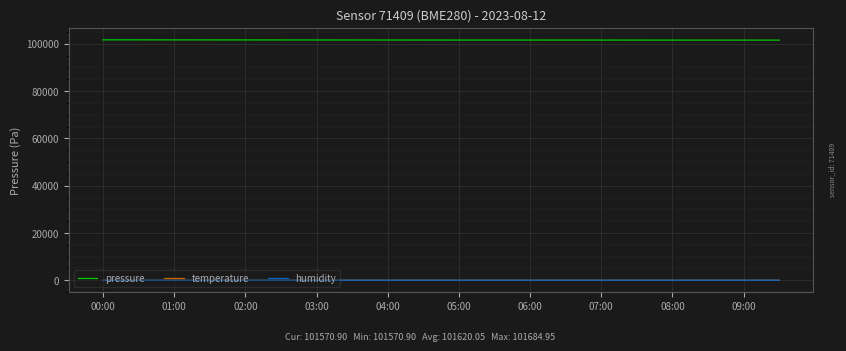

Which series has the largest total across all categories?

pressure